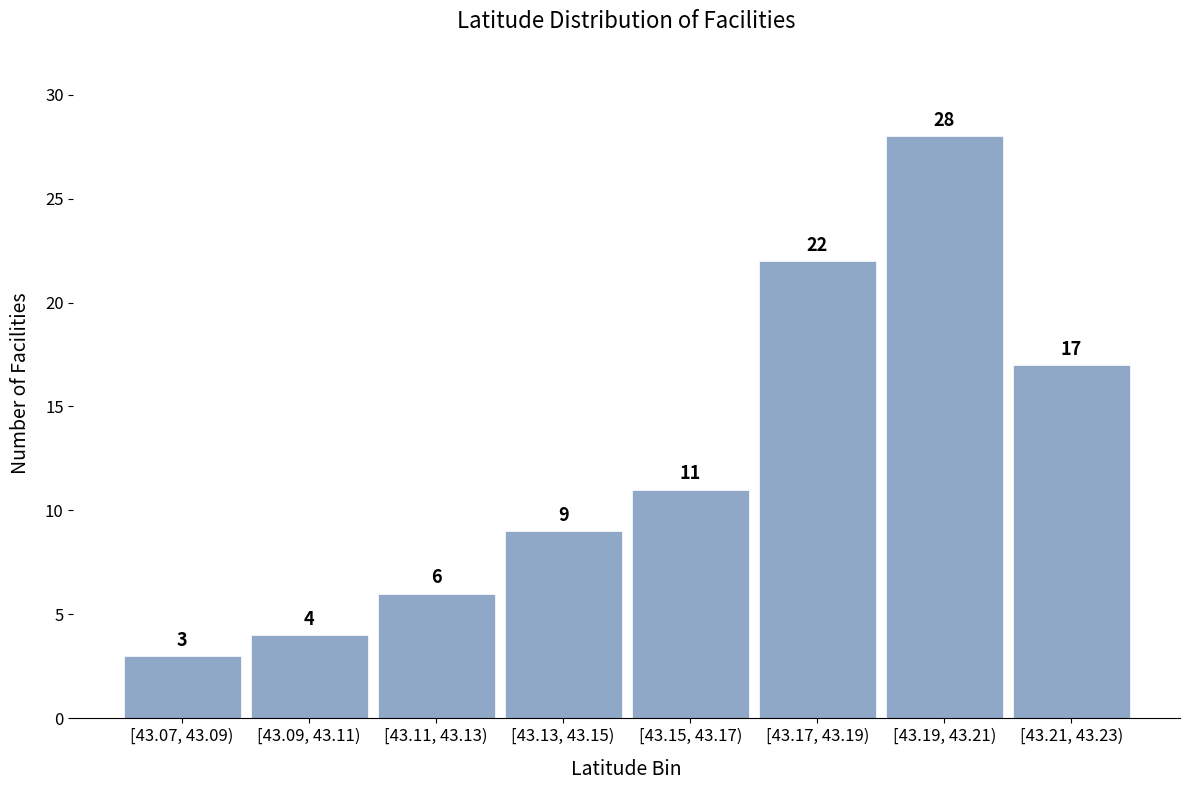

Reading left to right, list all the values displayed in this chart.

3	4	6	9	11	22	28	17